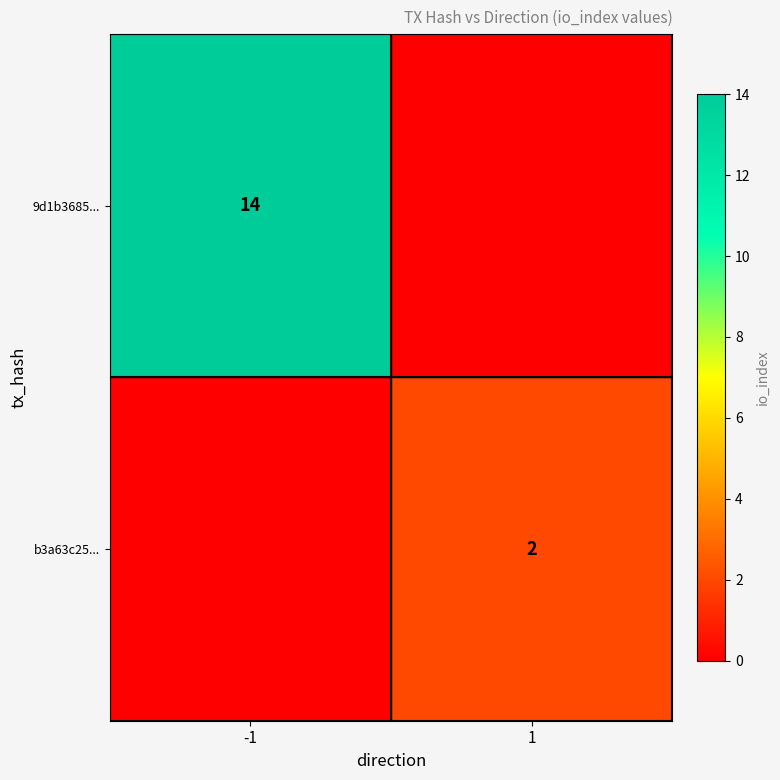

Is the value of b3a63c25... at 1 greater than the value of 9d1b3685... at -1?

No